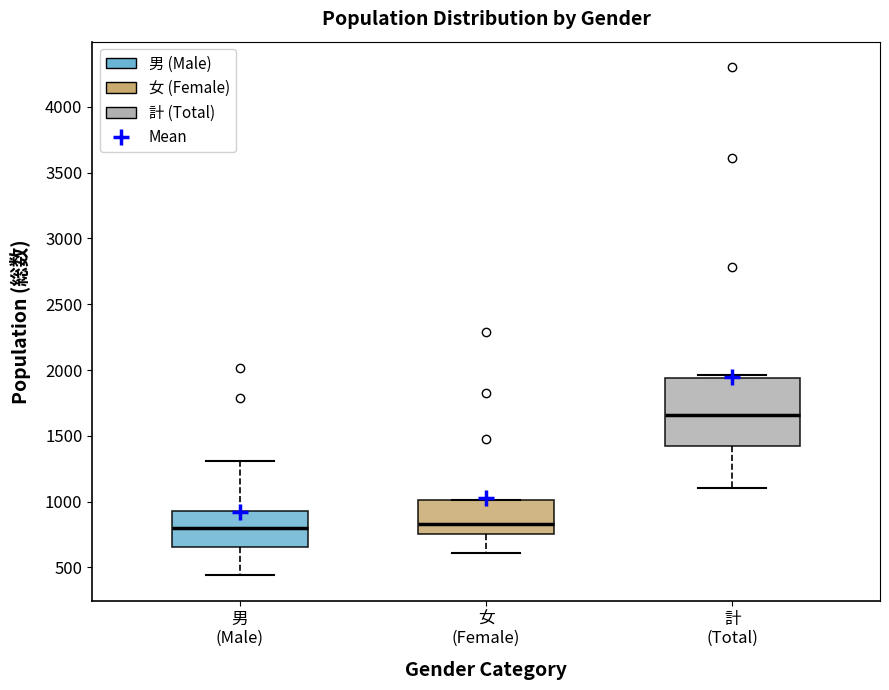

Reading left to right, transcribe this box plot: for each box, give where its median line is, the range the box spans, and where its two whiskers end, as read against the y-axis. The values are not printed on the chart, so give them approximately, as read against the axis.

男 (Male): median 800, box 650 to 950, whiskers 450 to 1300
女 (Female): median 850, box 750 to 1000, whiskers 600 to 1000
計 (Total): median 1650, box 1450 to 1950, whiskers 1100 to 1950 (just above the box's upper edge)